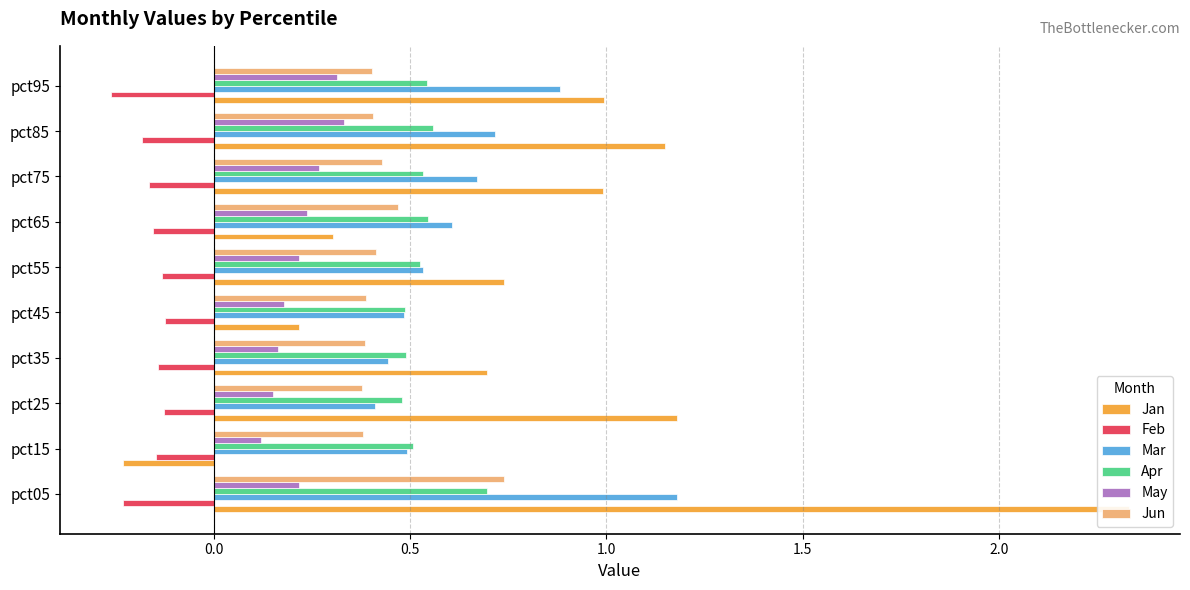

How many bars are there in each group?

6